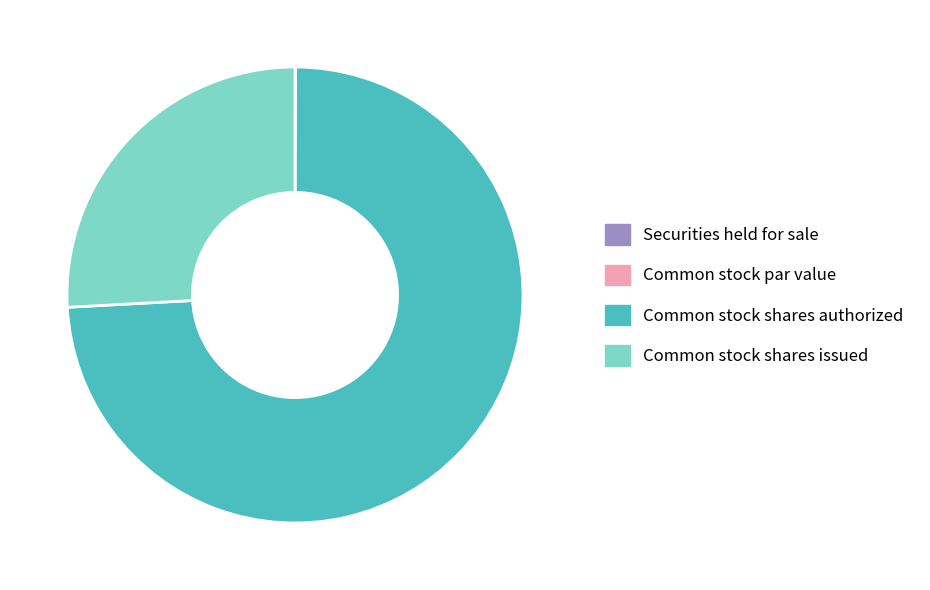

Is it true that Common stock shares issued is 26% of the pie?

True